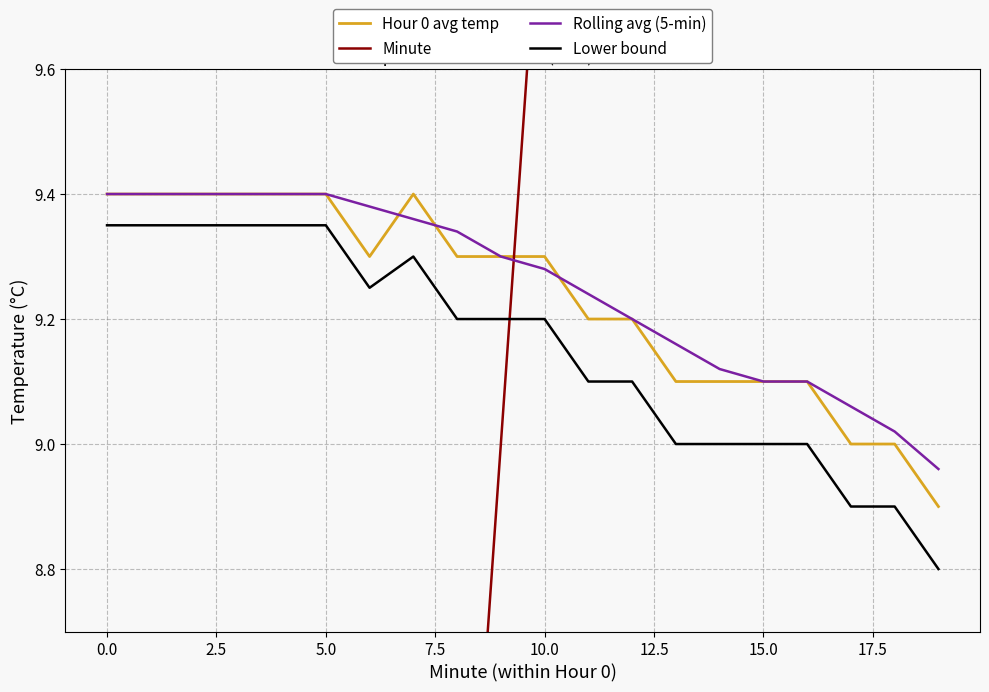

The Lower bound series shows 9.3 at 5.0. True or false?

True